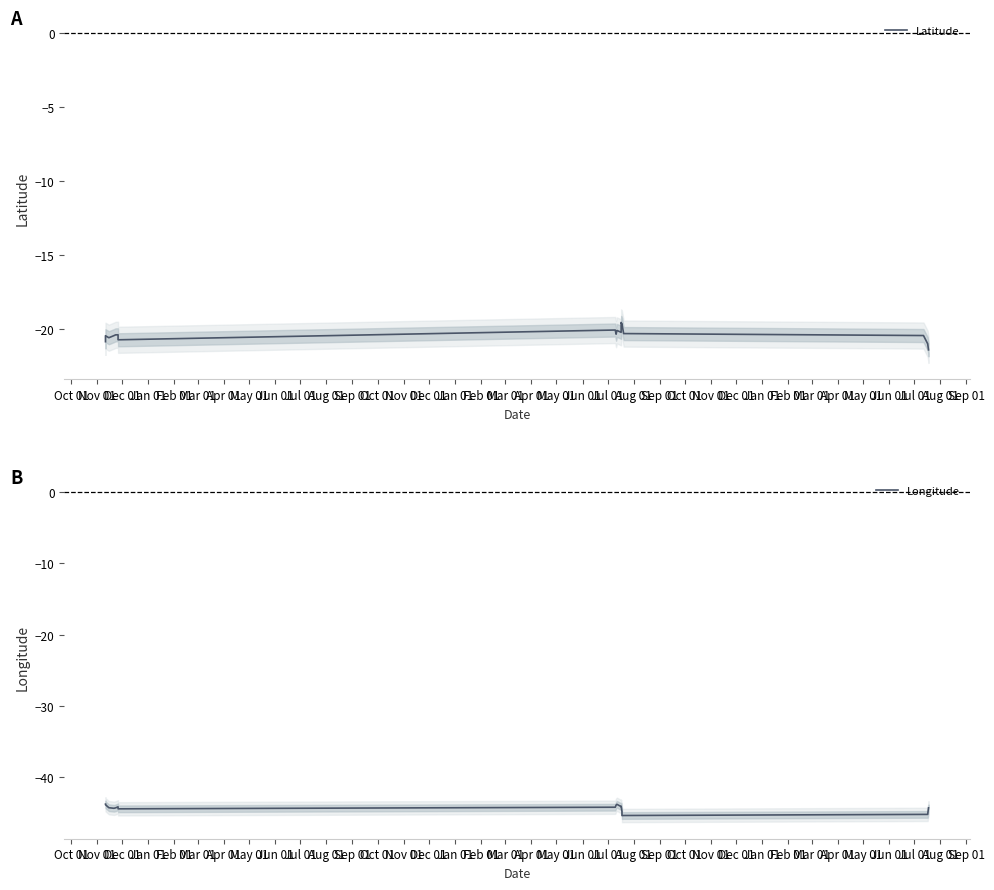

Between Mar 01 and Dec 01, which series saw the biggest shift?

Longitude